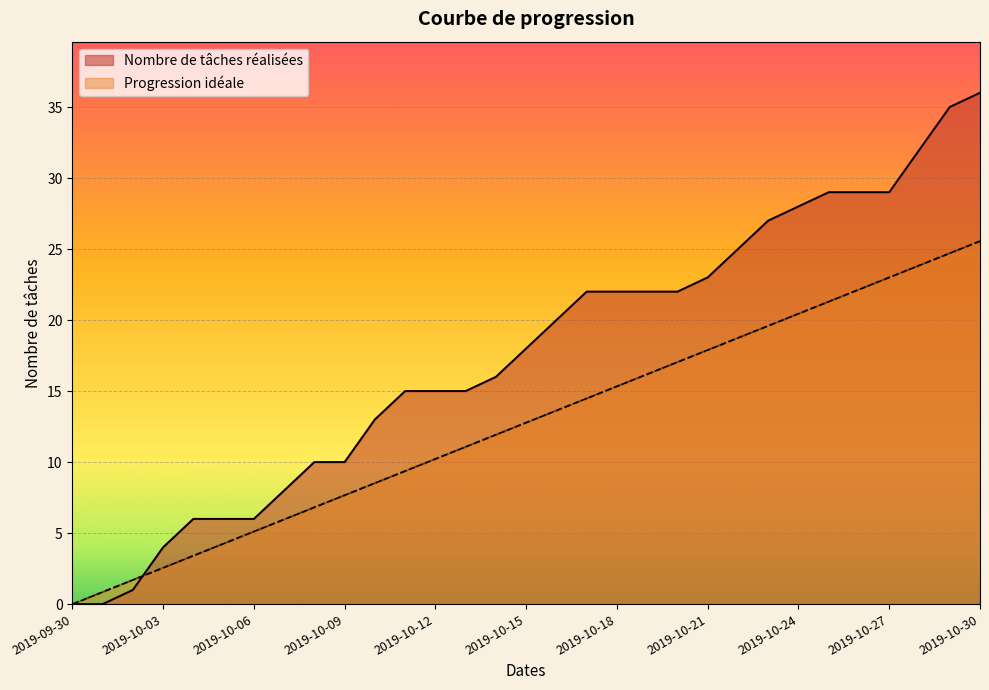

Reading left to right, what are all the values shown in this chart?

Nombre de tâches réalisées: 2019-09-30=0.0	2019-10-01=0.0	2019-10-02=1.0	2019-10-03=4.0	2019-10-04=6.0	2019-10-05=6.0	2019-10-06=6.0	2019-10-07=8.0	2019-10-08=10.0	2019-10-09=10.0	2019-10-10=13.0	2019-10-11=15.0	2019-10-12=15.0	2019-10-13=15.0	2019-10-14=16.0	2019-10-15=18.0	2019-10-16=20.0	2019-10-17=22.0	2019-10-18=22.0	2019-10-19=22.0	2019-10-20=22.0	2019-10-21=23.0	2019-10-22=25.0	2019-10-23=27.0	2019-10-24=28.0	2019-10-25=29.0	2019-10-26=29.0	2019-10-27=29.0	2019-10-28=32.0	2019-10-29=35.0	2019-10-30=36.0
Progression idéale: 2019-09-30=0.0	2019-10-01=0.9	2019-10-02=1.7	2019-10-03=2.6	2019-10-04=3.4	2019-10-05=4.3	2019-10-06=5.1	2019-10-07=6.0	2019-10-08=6.8	2019-10-09=7.7	2019-10-10=8.5	2019-10-11=9.4	2019-10-12=10.2	2019-10-13=11.1	2019-10-14=11.9	2019-10-15=12.8	2019-10-16=13.6	2019-10-17=14.5	2019-10-18=15.3	2019-10-19=16.2	2019-10-20=17.0	2019-10-21=17.9	2019-10-22=18.7	2019-10-23=19.6	2019-10-24=20.4	2019-10-25=21.3	2019-10-26=22.1	2019-10-27=23.0	2019-10-28=23.9	2019-10-29=24.7	2019-10-30=25.6